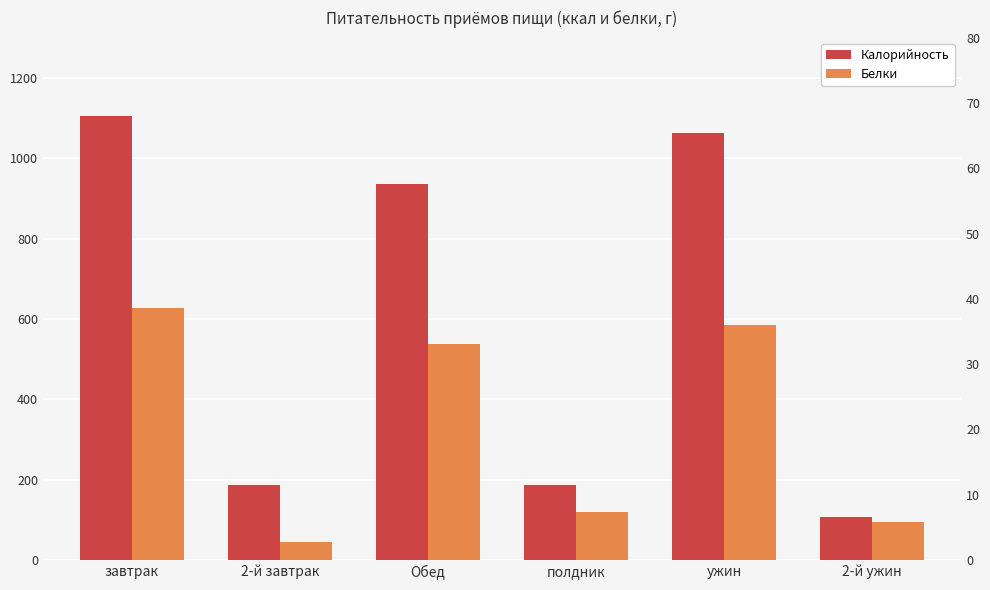

What is the difference between the second highest and minimum values in the Калорийность series?

957.3